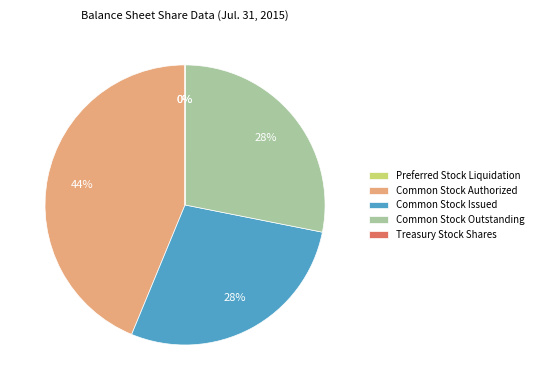

To the nearest percent, what percentage of the pie is Common Stock Issued?

28%